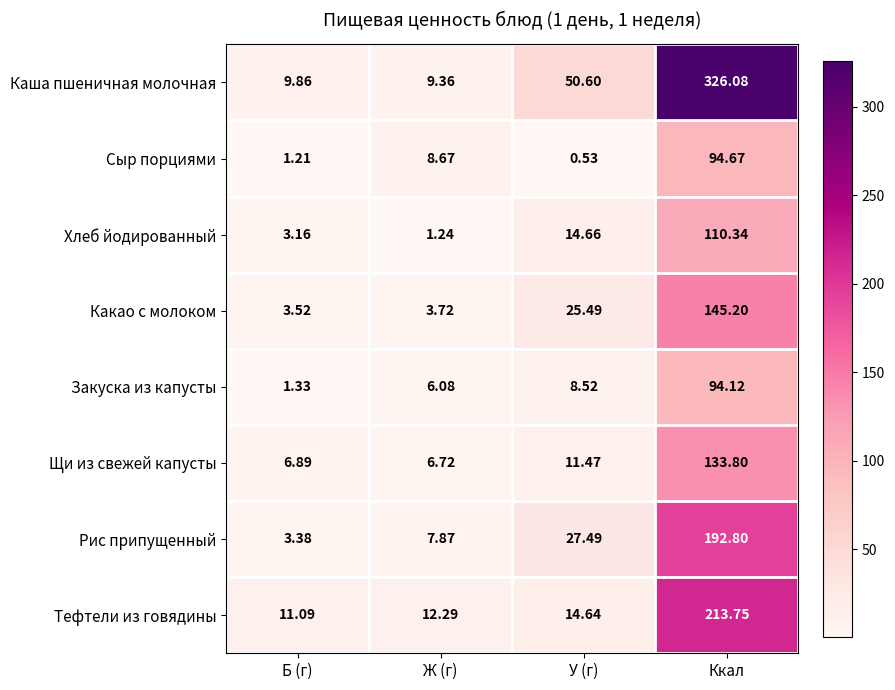

Which series changed the most between У (г) and Ккал?

Каша пшеничная молочная